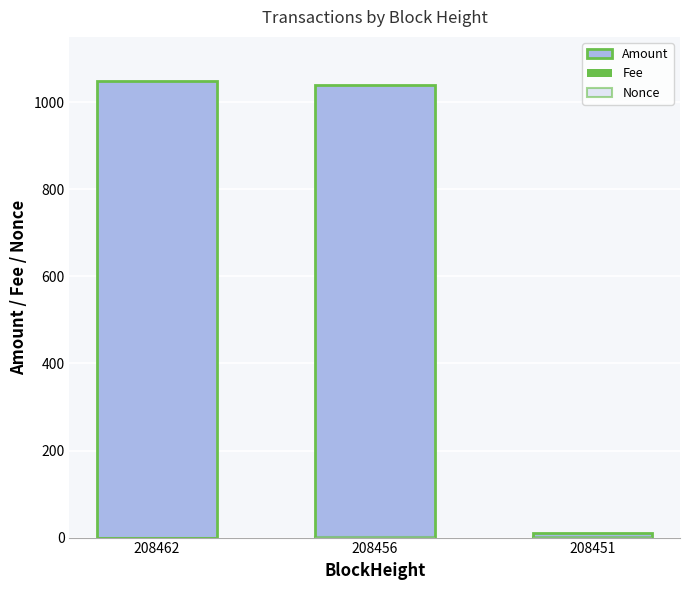

What is the value of the Nonce bar at the 3rd from the left?

1.0